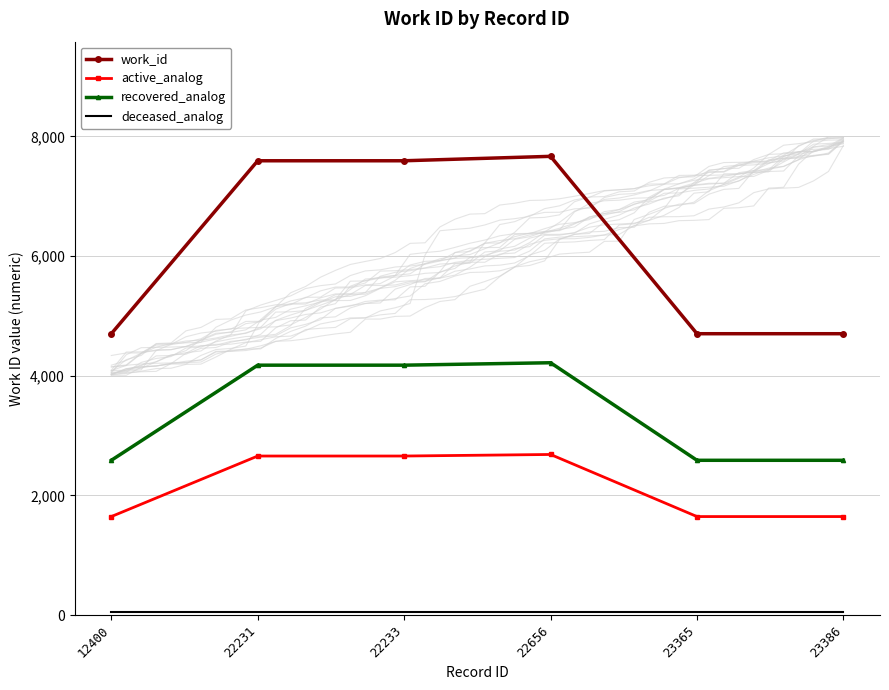

How many data points in work_id are less than 7593?

3